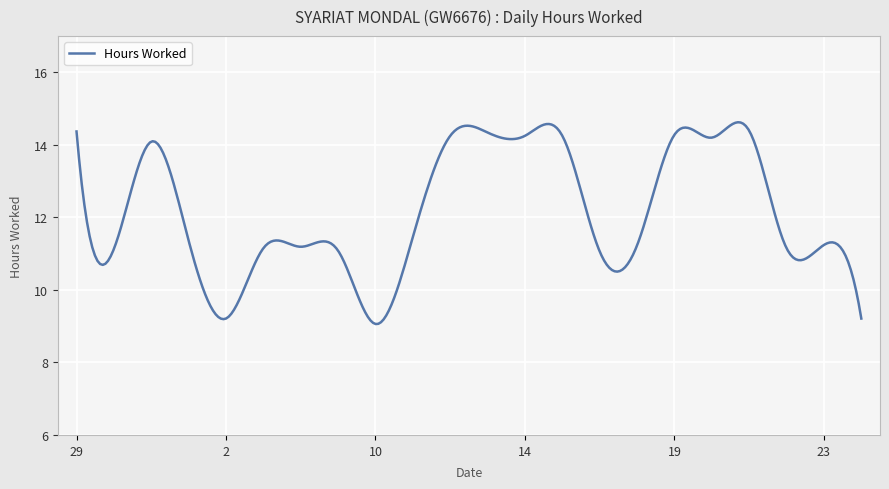

What is the greatest value displayed?

14.6